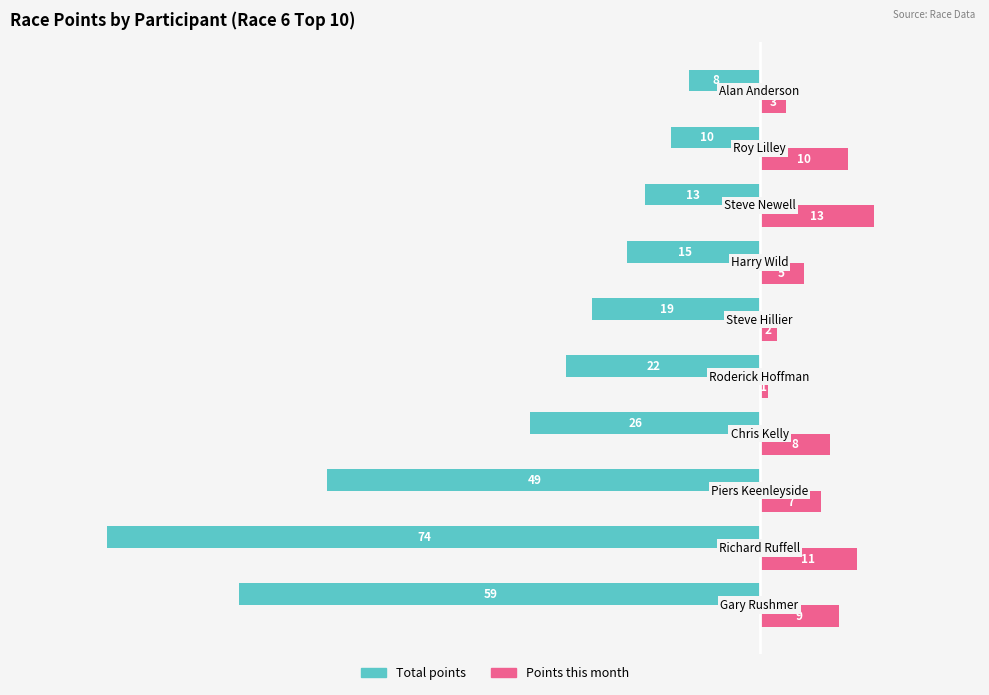

Which series has the largest range (max minus min)?

Total points